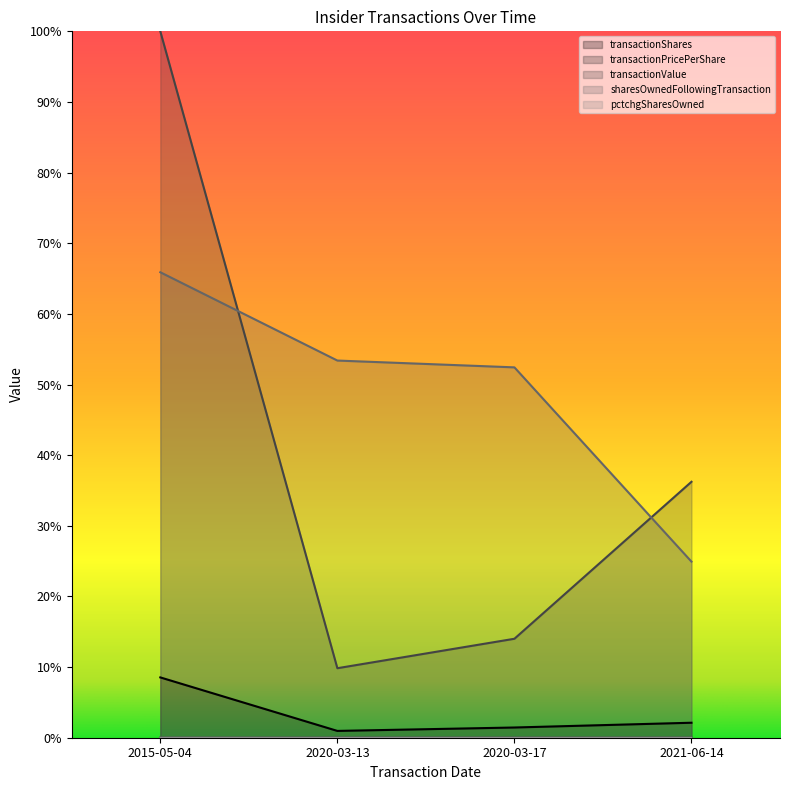

At which category is the sum across all series the highest?

2015-05-04